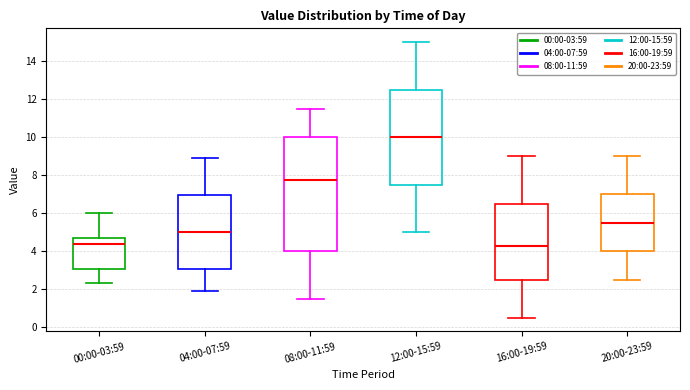

Which box has the highest median line?

12:00-15:59